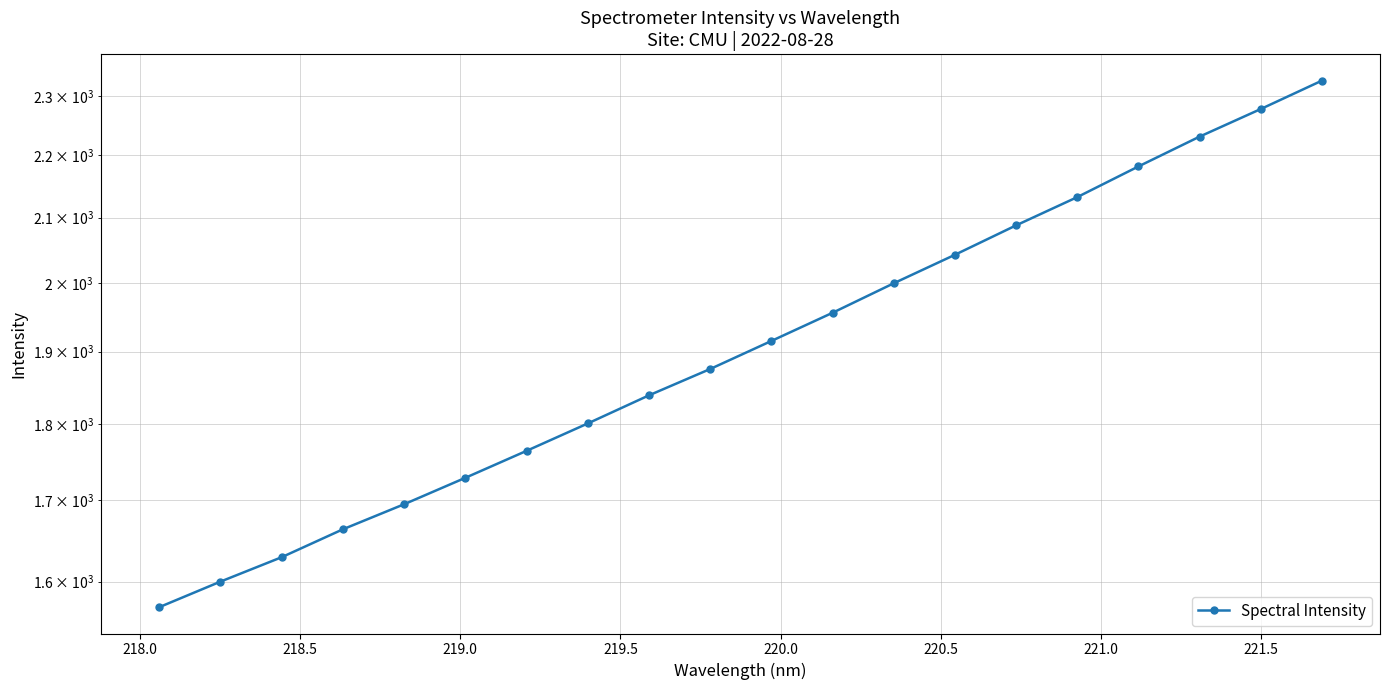

What is the approximate value at 218.0?

1600.0